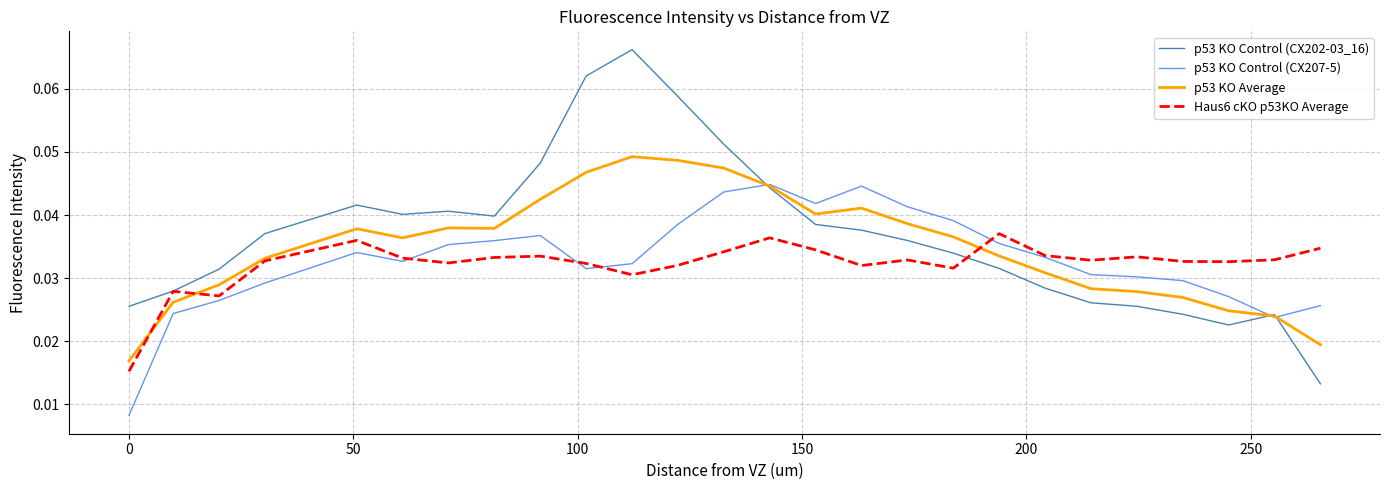

Rank the series by their maximum value, from highest to lowest.

p53 KO Control (CX202-03_16), p53 KO Average, p53 KO Control (CX207-5), Haus6 cKO p53KO Average